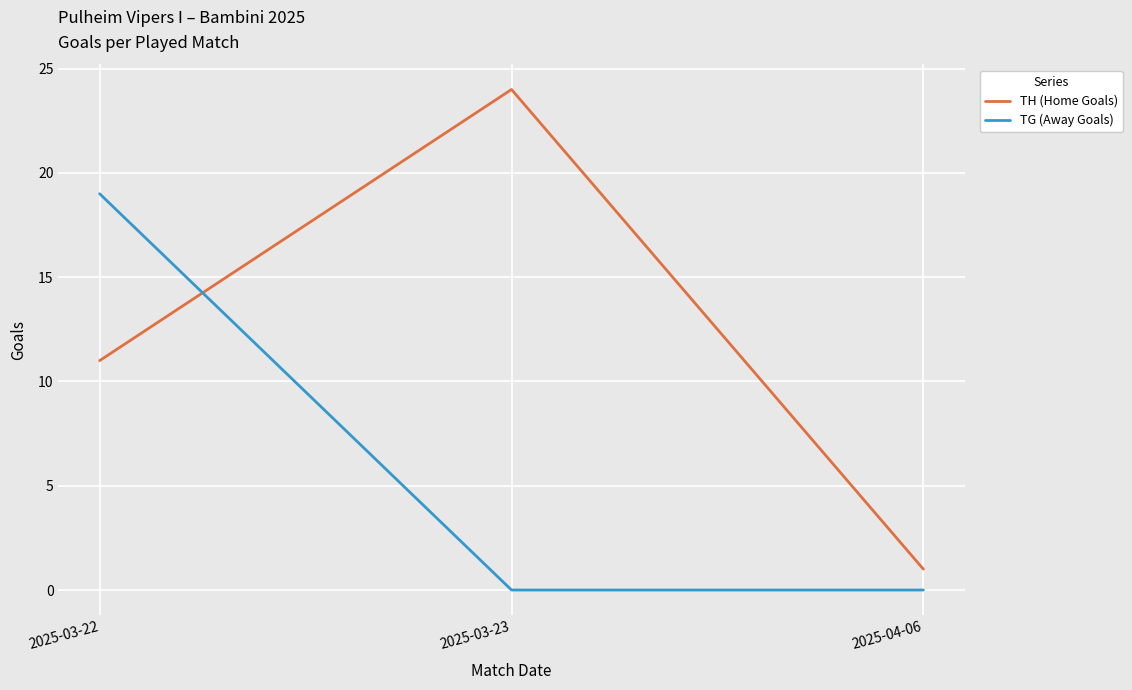

At which category is the sum across all series the highest?

2025-03-22